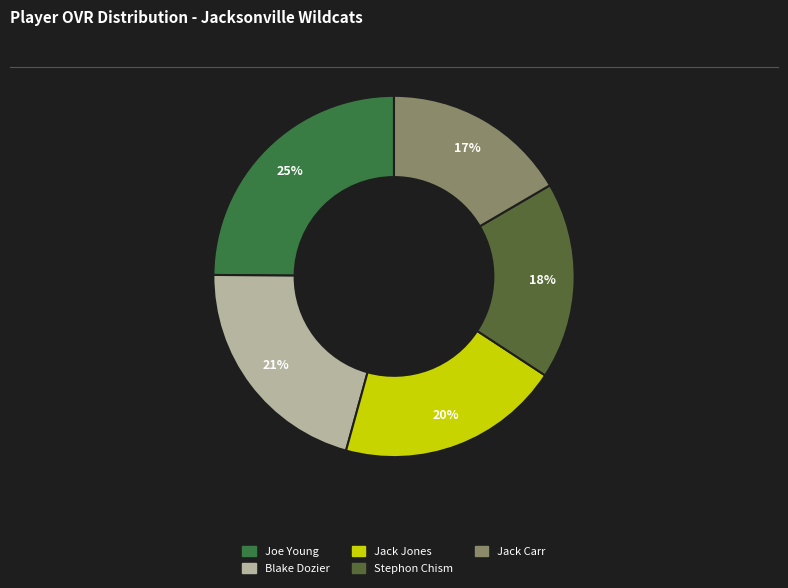

Does Blake Dozier represent more than half of the total?

No